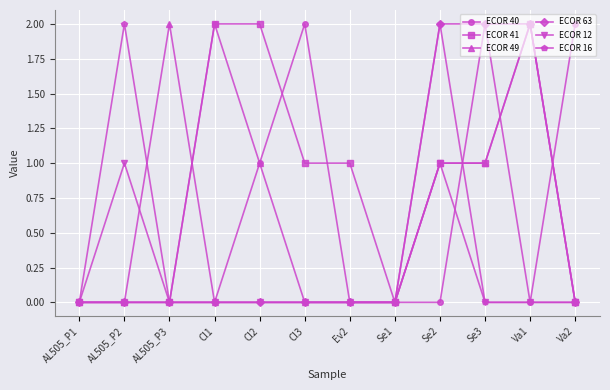

Which series changed the most between Se2 and Va1?

ECOR 16